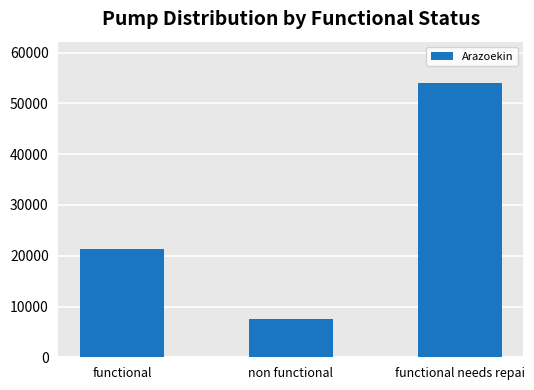

List the labels in order of value, smallest first.

non functional, functional, functional needs repai